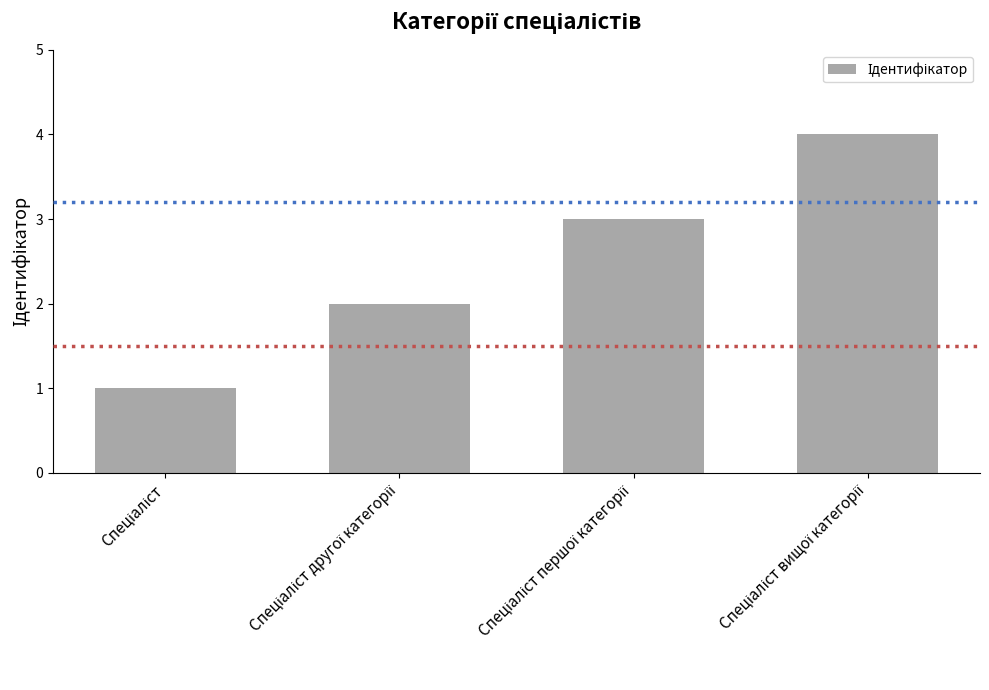

What is the sum of all values?

10